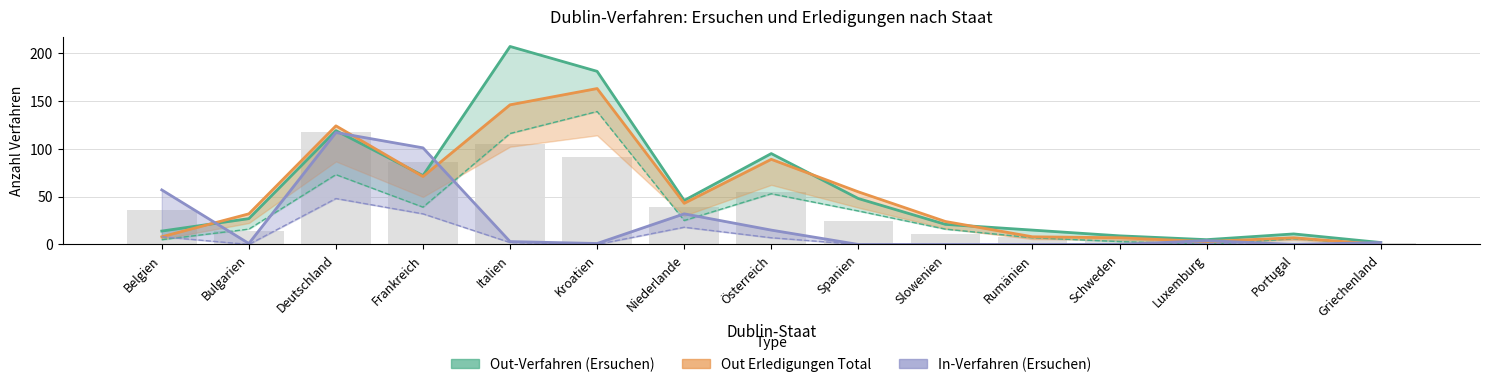

Reading left to right, list all the values displayed in this chart.

Out-Verfahren (Ersuchen): Belgien=14	Bulgarien=27	Deutschland=119	Frankreich=72	Italien=207	Kroatien=181	Niederlande=46	Österreich=95	Spanien=48	Slowenien=21	Rumänien=15	Schweden=9	Luxemburg=5	Portugal=11	Griechenland=2
In-Verfahren (Ersuchen): Belgien=57	Bulgarien=1	Deutschland=117	Frankreich=101	Italien=3	Kroatien=1	Niederlande=32	Österreich=15	Spanien=0	Slowenien=0	Rumänien=0	Schweden=0	Luxemburg=4	Portugal=0	Griechenland=2
Out Erledigungen Total: Belgien=8	Bulgarien=32	Deutschland=124	Frankreich=71	Italien=146	Kroatien=163	Niederlande=43	Österreich=89	Spanien=55	Slowenien=24	Rumänien=8	Schweden=7	Luxemburg=3	Portugal=7	Griechenland=0
Out Zustimmungen: Belgien=5	Bulgarien=16	Deutschland=73	Frankreich=39	Italien=116	Kroatien=139	Niederlande=25	Österreich=53	Spanien=35	Slowenien=16	Rumänien=7	Schweden=3	Luxemburg=0	Portugal=6	Griechenland=0
In Zustimmungen: Belgien=8	Bulgarien=0	Deutschland=48	Frankreich=32	Italien=2	Kroatien=0	Niederlande=18	Österreich=7	Spanien=0	Slowenien=0	Rumänien=0	Schweden=0	Luxemburg=1	Portugal=0	Griechenland=2